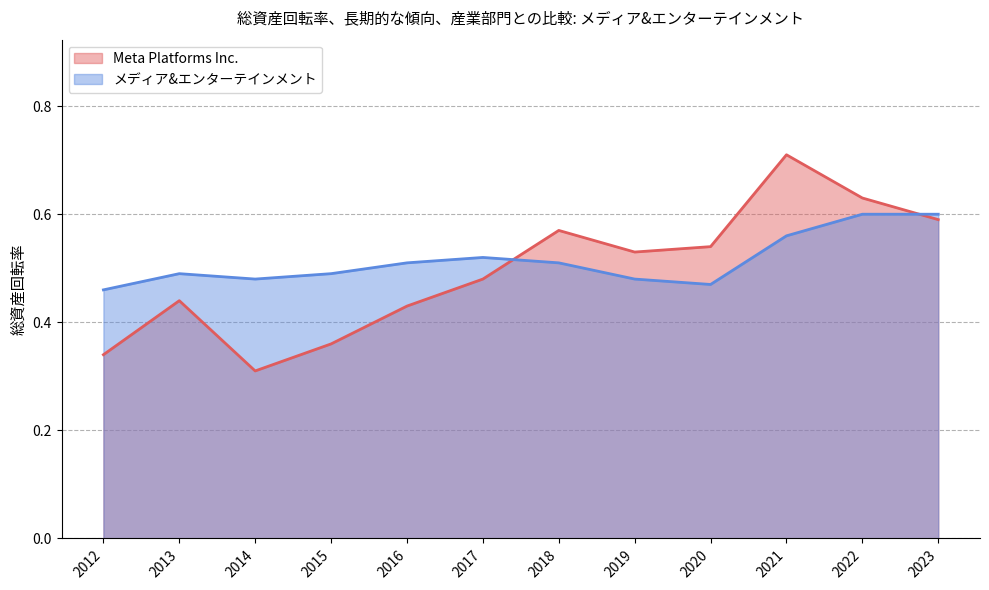

Reading left to right, what are all the values shown in this chart?

Meta Platforms Inc.: 2023=0.6	2022=0.6	2021=0.7	2020=0.5	2019=0.5	2018=0.6	2017=0.5	2016=0.4	2015=0.4	2014=0.3	2013=0.4	2012=0.3
メディア&エンターテインメント: 2023=0.6	2022=0.6	2021=0.6	2020=0.5	2019=0.5	2018=0.5	2017=0.5	2016=0.5	2015=0.5	2014=0.5	2013=0.5	2012=0.5